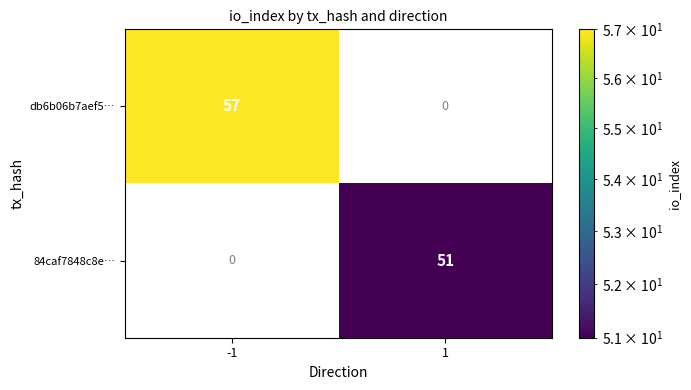

Is the value of db6b06b7aef5… at -1 greater than the value of 84caf7848c8e… at 1?

Yes